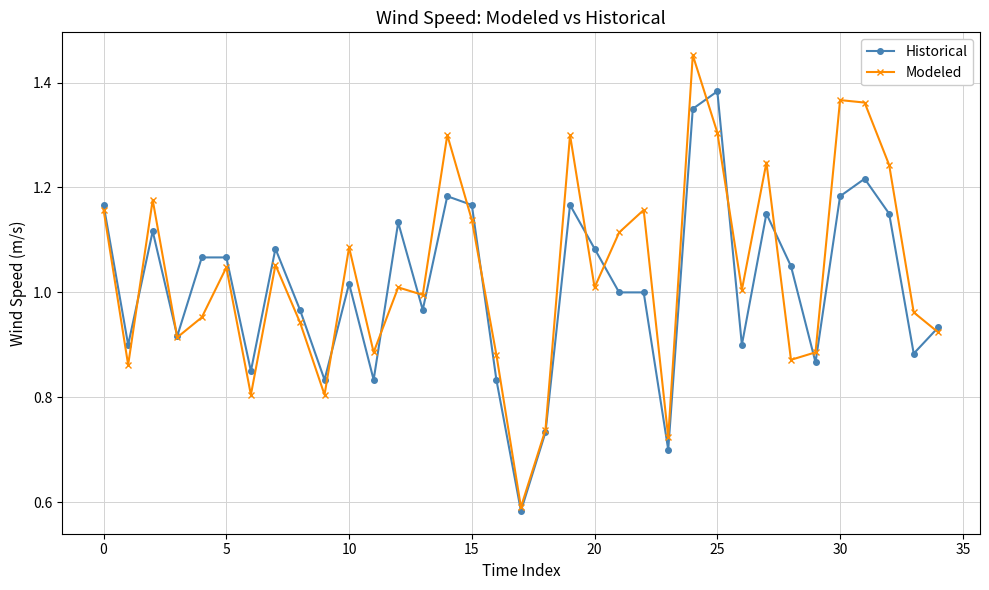

How many categories are shown in the chart?

35